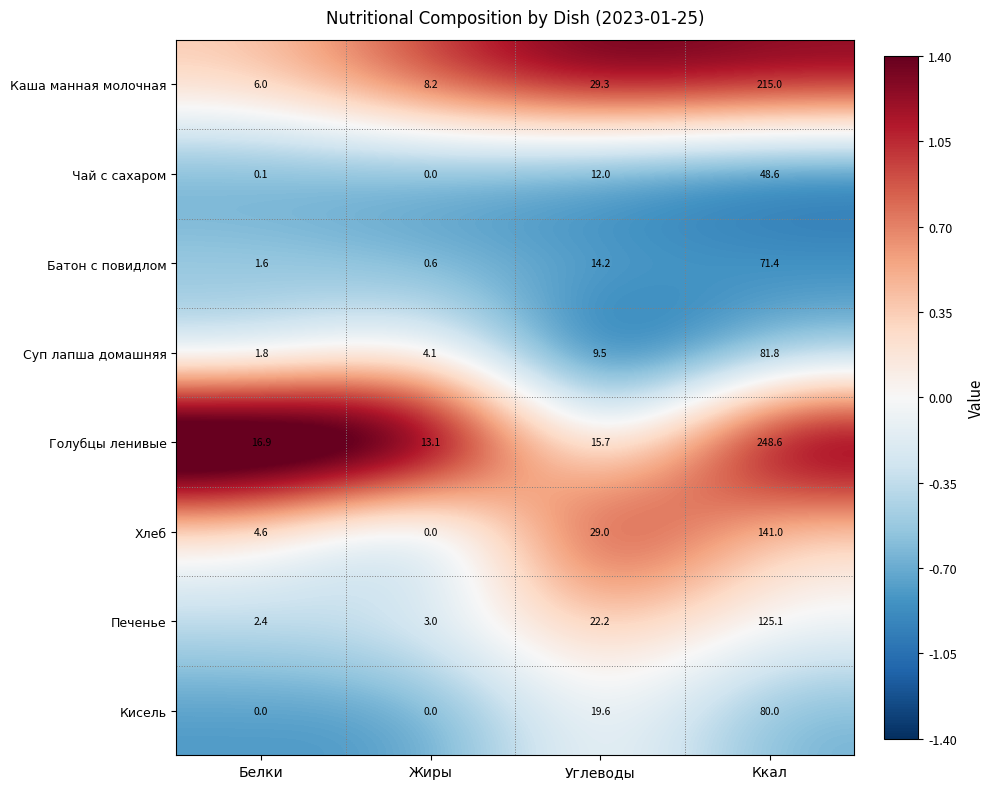

What is the highest value of the Каша манная молочная series?

215.0